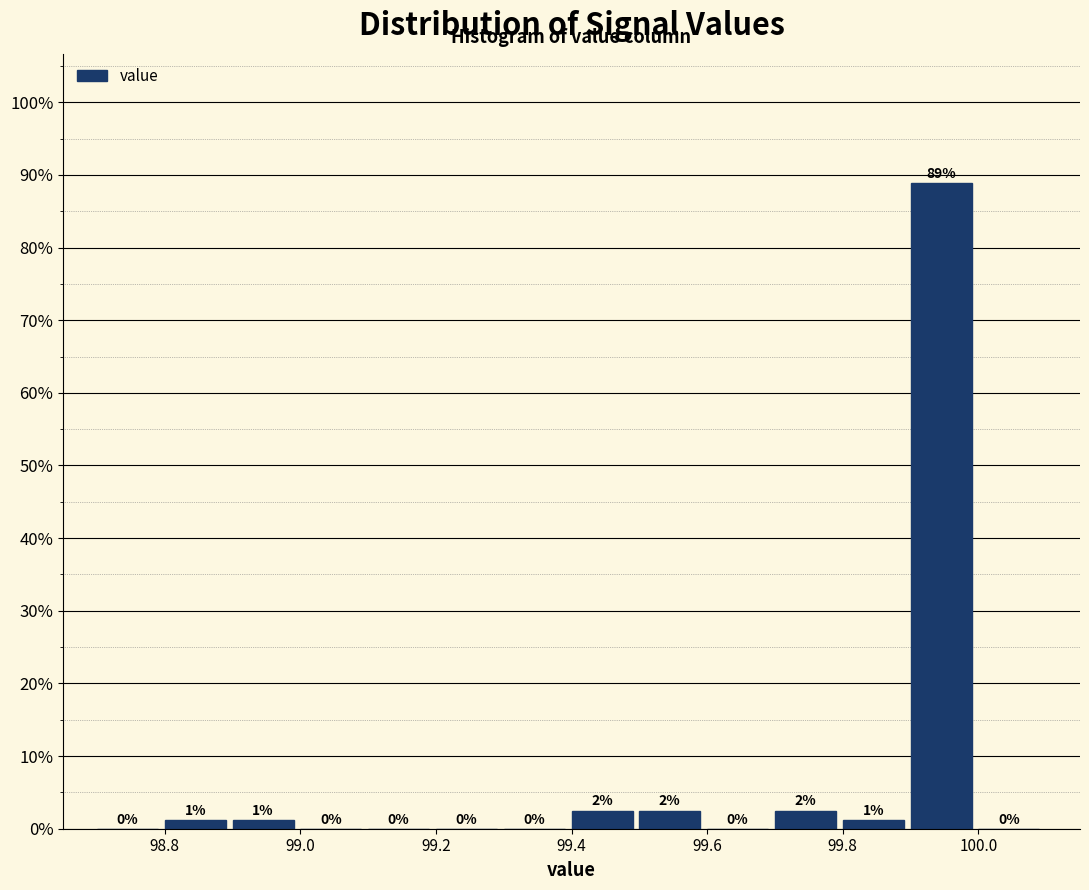

Over which range of the x-axis is the bar tallest?

99.9 to 100.0